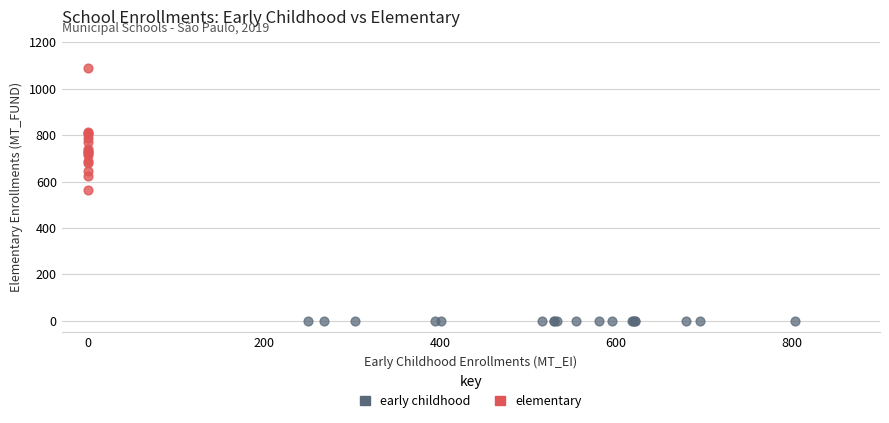

Which series contains the highest Y value?

elementary